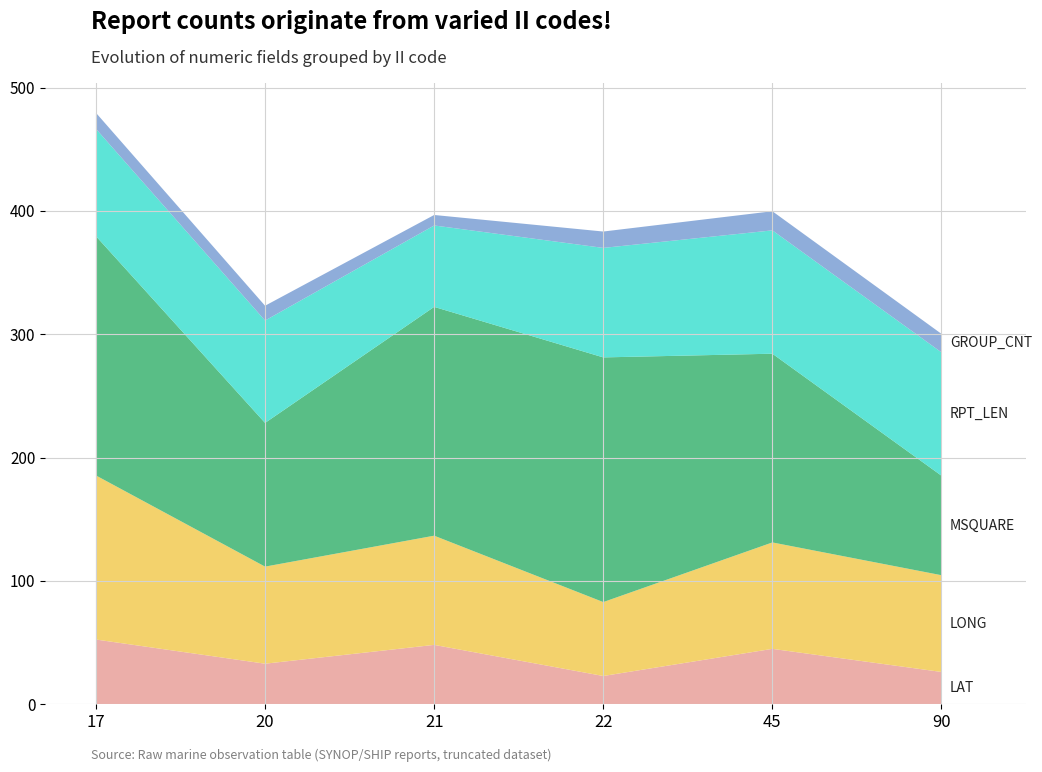

Reading left to right, what are all the values shown in this chart?

LAT: 17=52.5	20=32.9	21=48.1	22=22.9	45=44.9	90=26.2
LONG: 17=133.0	20=78.7	21=88.5	22=59.9	45=86.3	90=78.4
MSQUARE: 17=194.0	20=116.5	21=185.5	22=198.4	45=153.0	90=80.7
RPT_LEN: 17=87.0	20=83.0	21=66.0	22=88.8	45=100.0	90=100.0
GROUP_CNT: 17=13.0	20=12.0	21=8.5	22=13.3	45=15.5	90=15.0